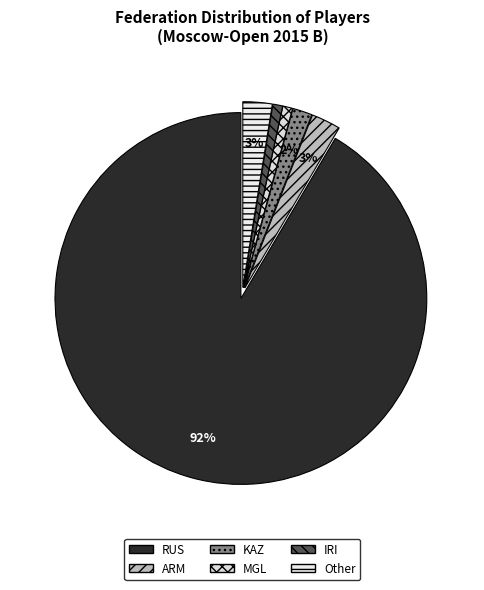

To the nearest percent, what is the combined percentage of ARM and Other?

5%